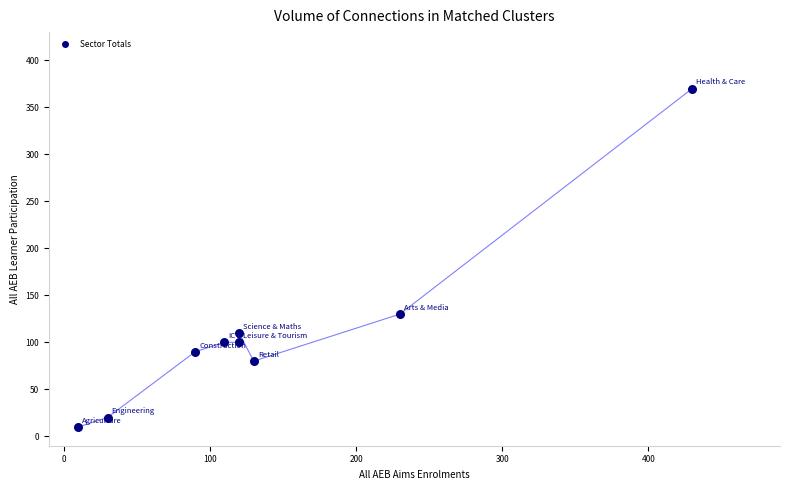

What is the average Y value?

112